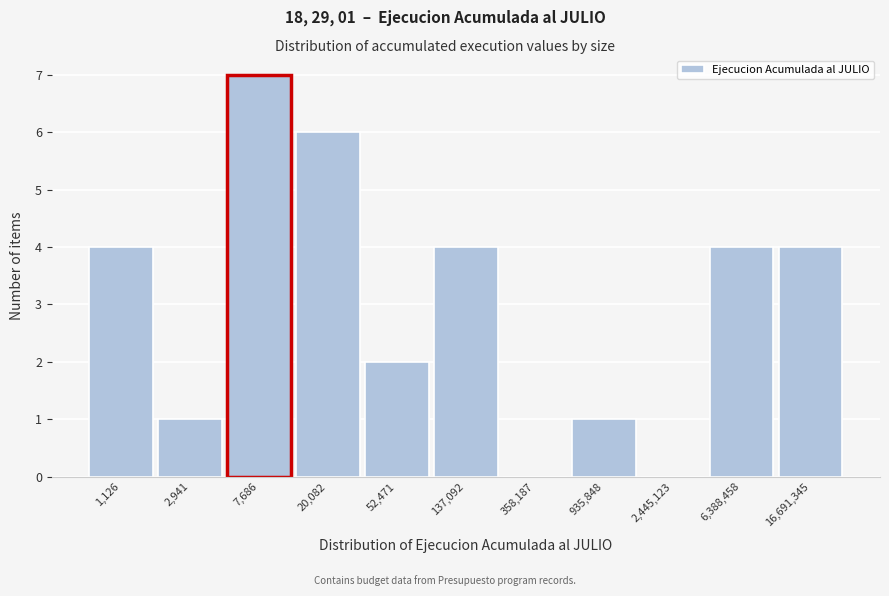

Reading left to right, list all the values displayed in this chart.

1,126=4	2,941=1	7,686=7	20,082=6	52,471=2	137,092=4	358,187=0	935,848=1	2,445,123=0	6,388,458=4	16,691,345=4